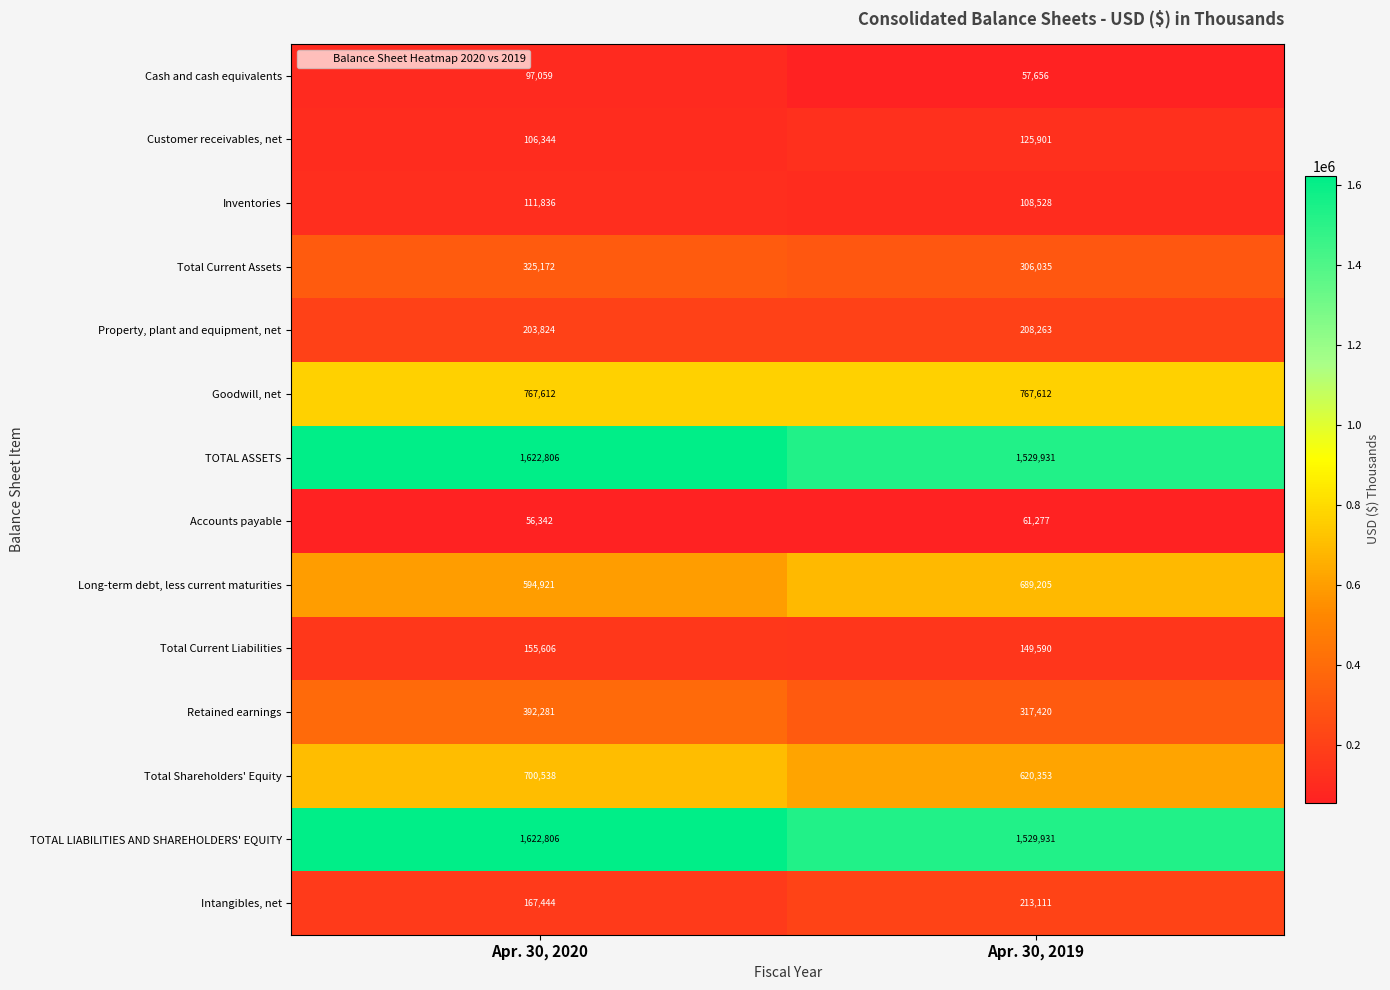

At how many categories does at least one series exceed 1160129?

2